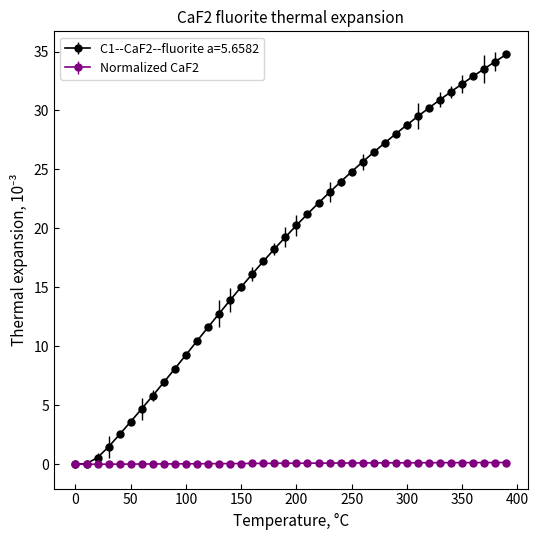

What is the maximum value shown in the chart?

34.8